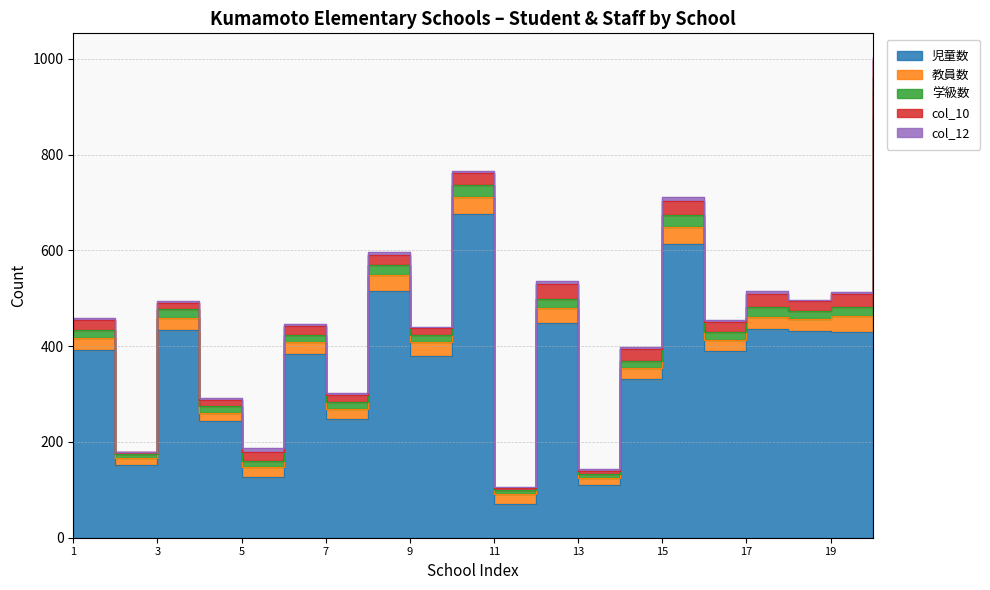

How many interior local valleys does the 児童数 series have?

8